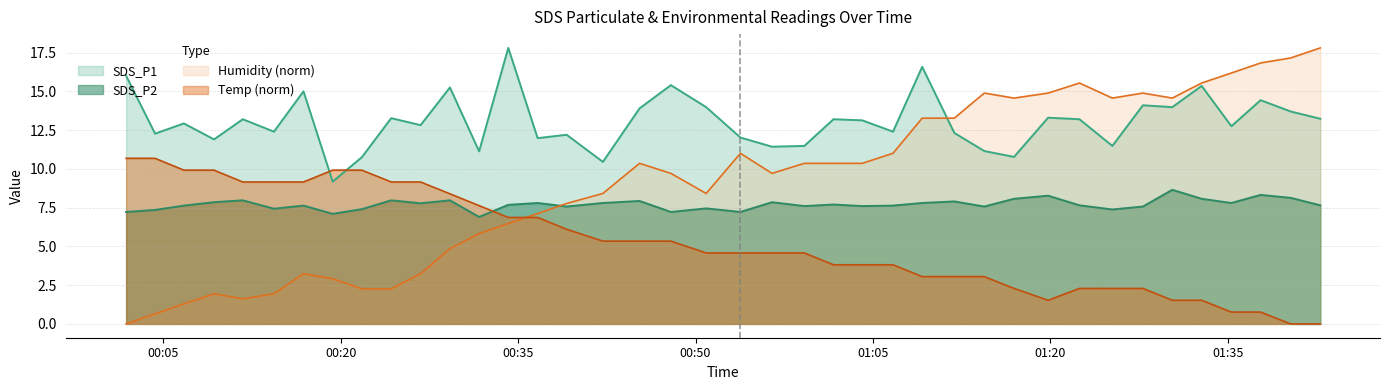

How many intersections are there between Temp and SDS_P2?

1